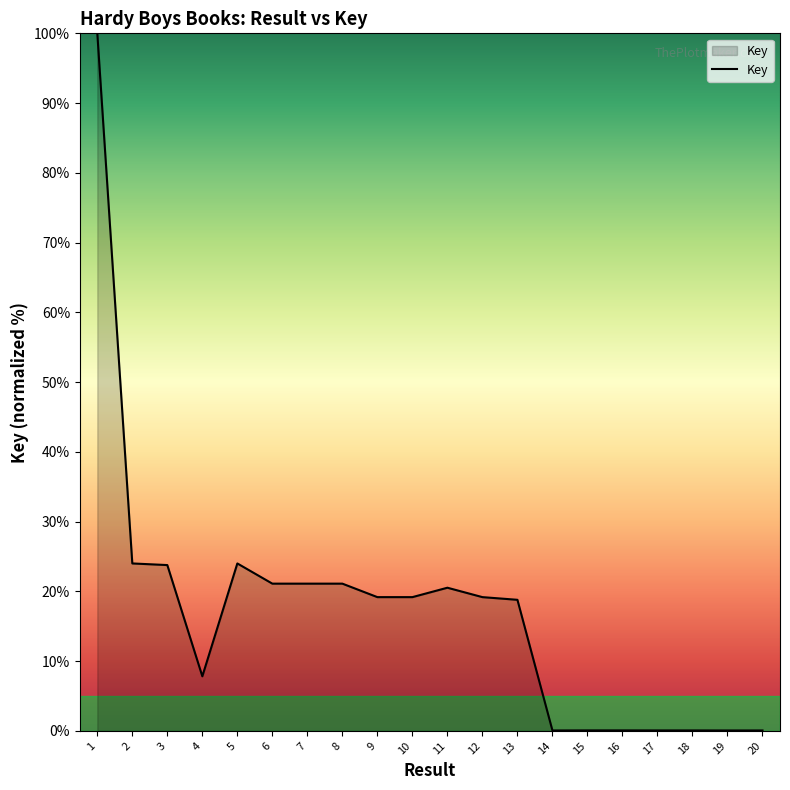

The chart shows a value of 0.1 at 15. True or false?

True